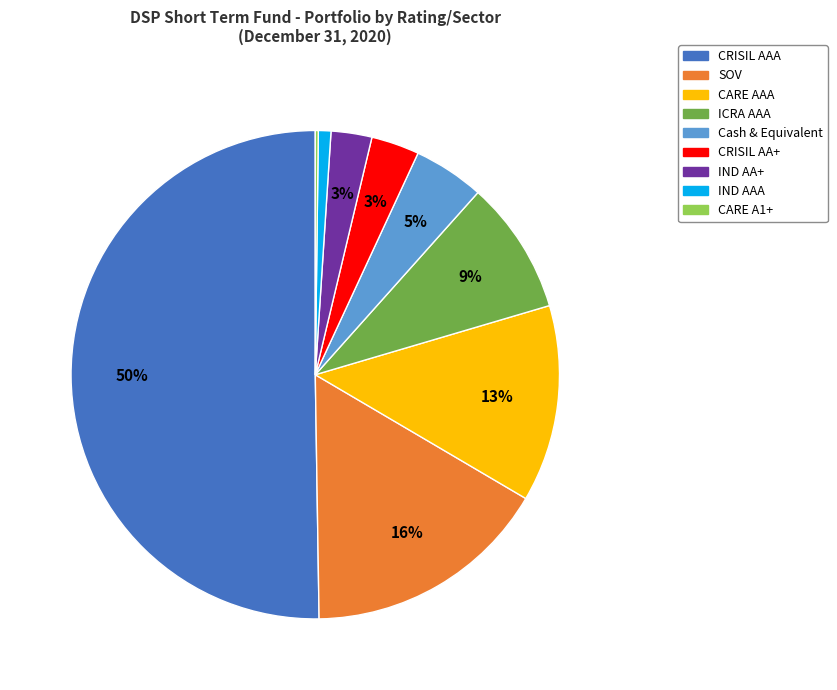

Between CRISIL AA+ and CRISIL AAA, which is larger?

CRISIL AAA